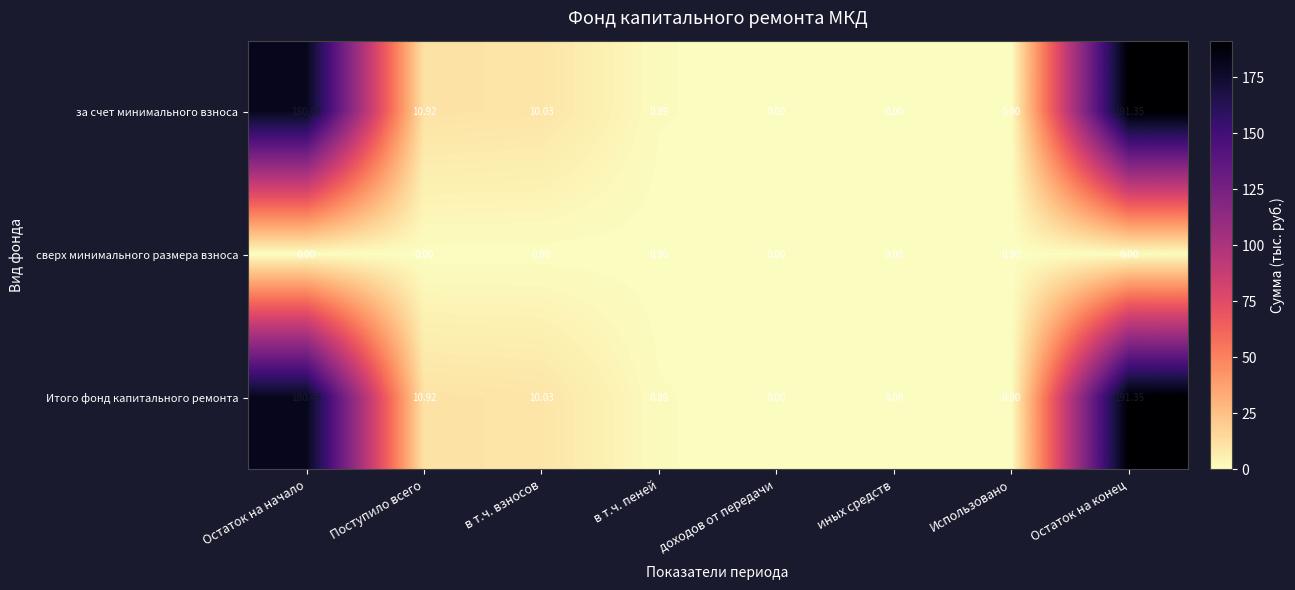

At which category does the chart reach its peak across all series?

Остаток на конец